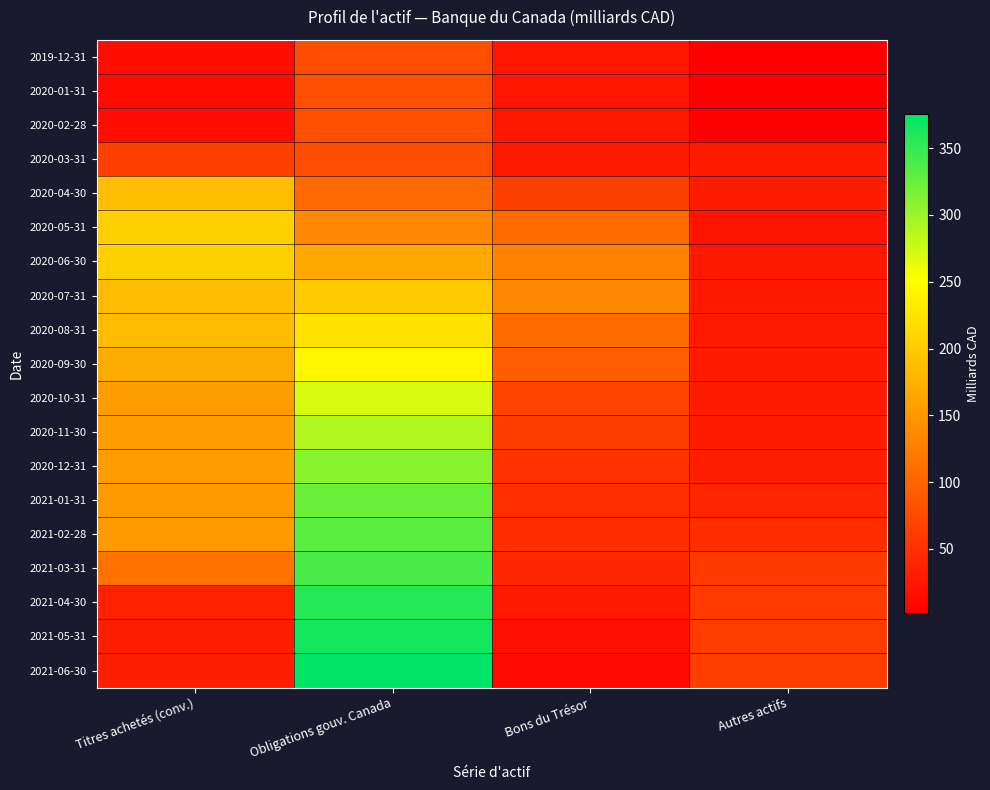

Reading left to right, what are all the values shown in this chart?

2019-12-31: Titres achetés (conv.)=15.5	Obligations gouv. Canada=79.0	Bons du Trésor=23.4	Autres actifs=1.7
2020-01-31: Titres achetés (conv.)=13.1	Obligations gouv. Canada=80.4	Bons du Trésor=23.6	Autres actifs=1.7
2020-02-28: Titres achetés (conv.)=15.5	Obligations gouv. Canada=80.6	Bons du Trésor=25.0	Autres actifs=1.7
2020-03-31: Titres achetés (conv.)=64.8	Obligations gouv. Canada=77.7	Bons du Trésor=25.8	Autres actifs=27.4
2020-04-30: Titres achetés (conv.)=187.4	Obligations gouv. Canada=105.6	Bons du Trésor=65.8	Autres actifs=30.9
2020-05-31: Titres achetés (conv.)=204.3	Obligations gouv. Canada=135.4	Bons du Trésor=107.8	Autres actifs=22.8
2020-06-30: Titres achetés (conv.)=205.2	Obligations gouv. Canada=167.9	Bons du Trésor=129.5	Autres actifs=25.5
2020-07-31: Titres achetés (conv.)=185.6	Obligations gouv. Canada=199.0	Bons du Trésor=133.8	Autres actifs=24.6
2020-08-31: Titres achetés (conv.)=185.8	Obligations gouv. Canada=223.2	Bons du Trésor=107.0	Autres actifs=26.7
2020-09-30: Titres achetés (conv.)=170.0	Obligations gouv. Canada=241.7	Bons du Trésor=93.3	Autres actifs=28.1
2020-10-31: Titres achetés (conv.)=155.1	Obligations gouv. Canada=270.8	Bons du Trésor=69.7	Autres actifs=29.4
2020-11-30: Titres achetés (conv.)=155.4	Obligations gouv. Canada=288.8	Bons du Trésor=60.0	Autres actifs=30.7
2020-12-31: Titres achetés (conv.)=155.3	Obligations gouv. Canada=308.3	Bons du Trésor=51.8	Autres actifs=32.4
2021-01-31: Titres achetés (conv.)=153.5	Obligations gouv. Canada=322.6	Bons du Trésor=48.4	Autres actifs=38.5
2021-02-28: Titres achetés (conv.)=153.3	Obligations gouv. Canada=332.3	Bons du Trésor=45.4	Autres actifs=45.5
2021-03-31: Titres achetés (conv.)=113.7	Obligations gouv. Canada=339.1	Bons du Trésor=41.3	Autres actifs=58.3
2021-04-30: Titres achetés (conv.)=33.7	Obligations gouv. Canada=357.3	Bons du Trésor=26.2	Autres actifs=59.0
2021-05-31: Titres achetés (conv.)=32.7	Obligations gouv. Canada=365.8	Bons du Trésor=17.1	Autres actifs=61.2
2021-06-30: Titres achetés (conv.)=32.6	Obligations gouv. Canada=375.5	Bons du Trésor=11.3	Autres actifs=61.8